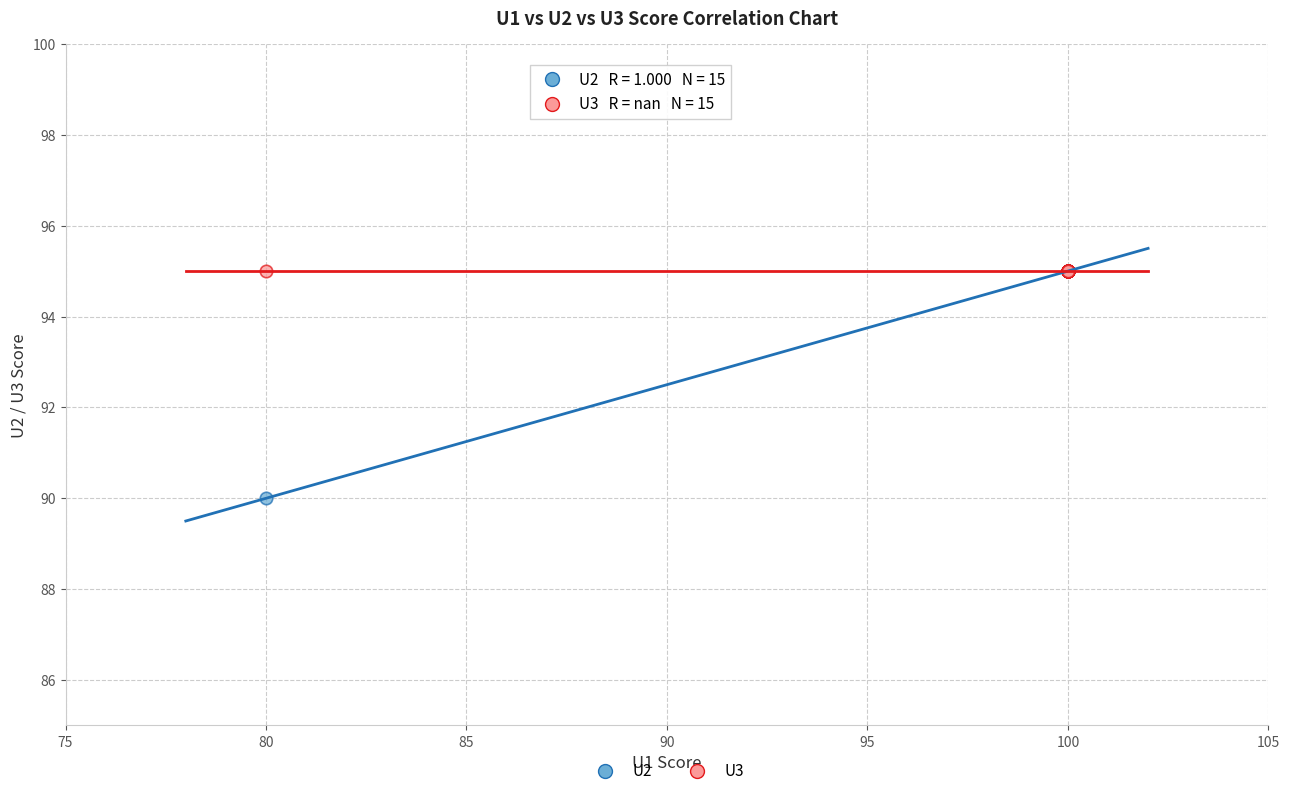

In the U2 series, what Y value is closest to 92?

90